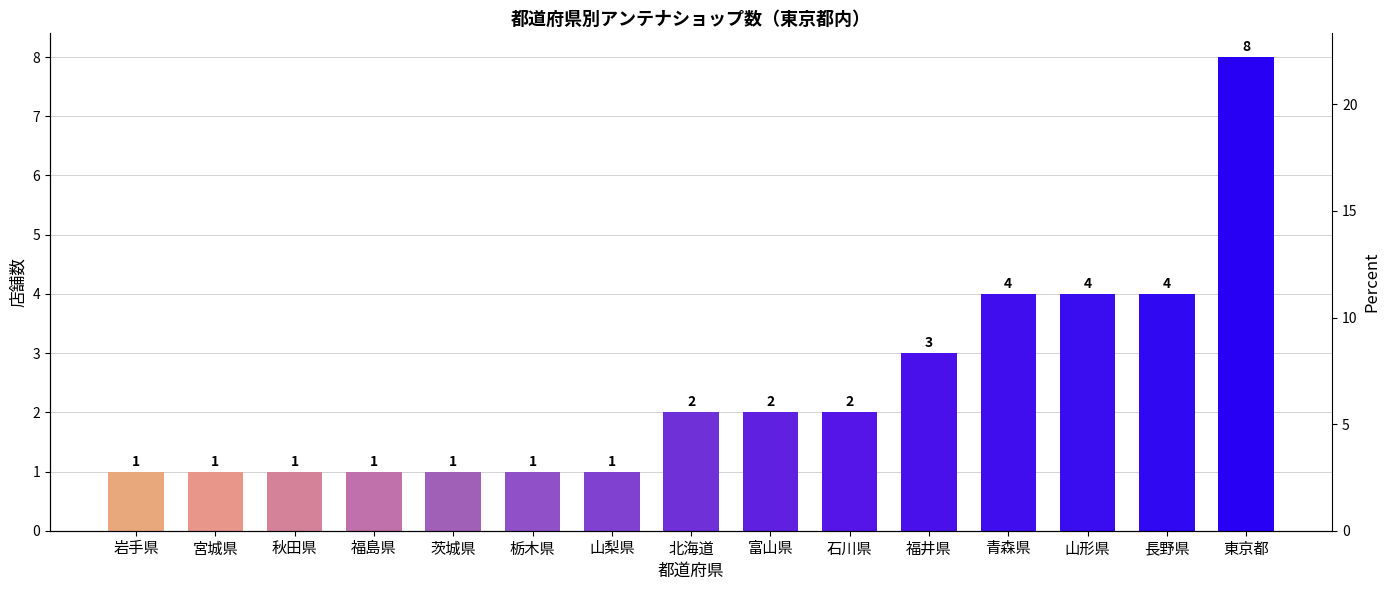

How many values are below 2?

7